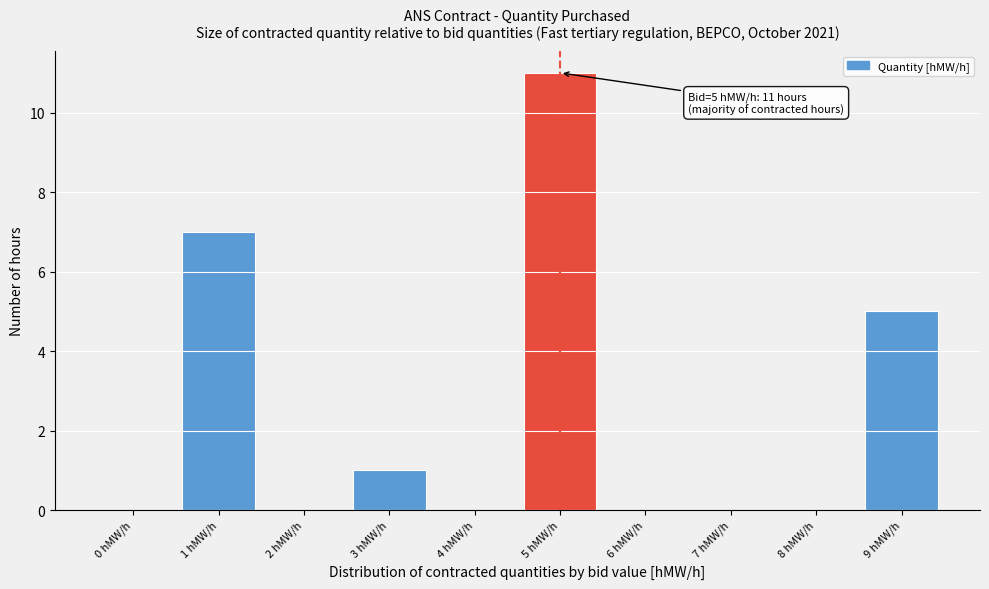

Reading left to right, what are all the values shown in this chart?

0 hMW/h=0	1 hMW/h=7	2 hMW/h=0	3 hMW/h=1	4 hMW/h=0	5 hMW/h=11	6 hMW/h=0	7 hMW/h=0	8 hMW/h=0	9 hMW/h=5